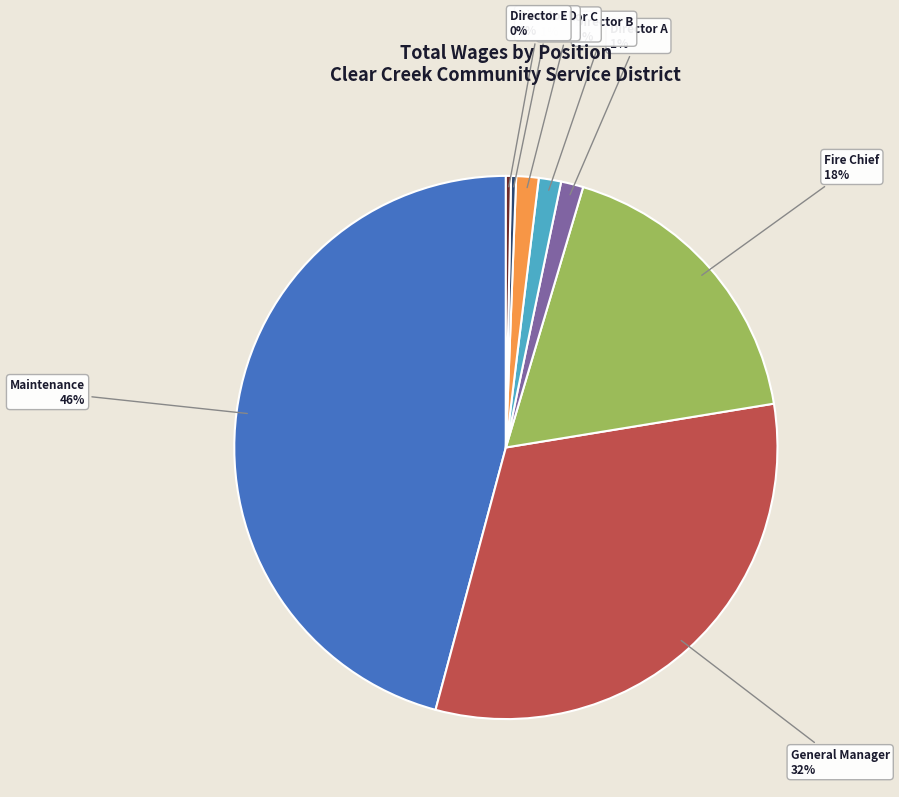

Count the number of slices in the pie.

8